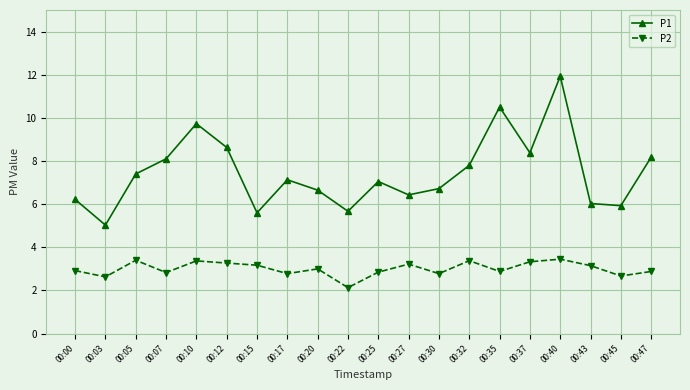

Is it true that P2 equals 2.9 at 00:47?

True